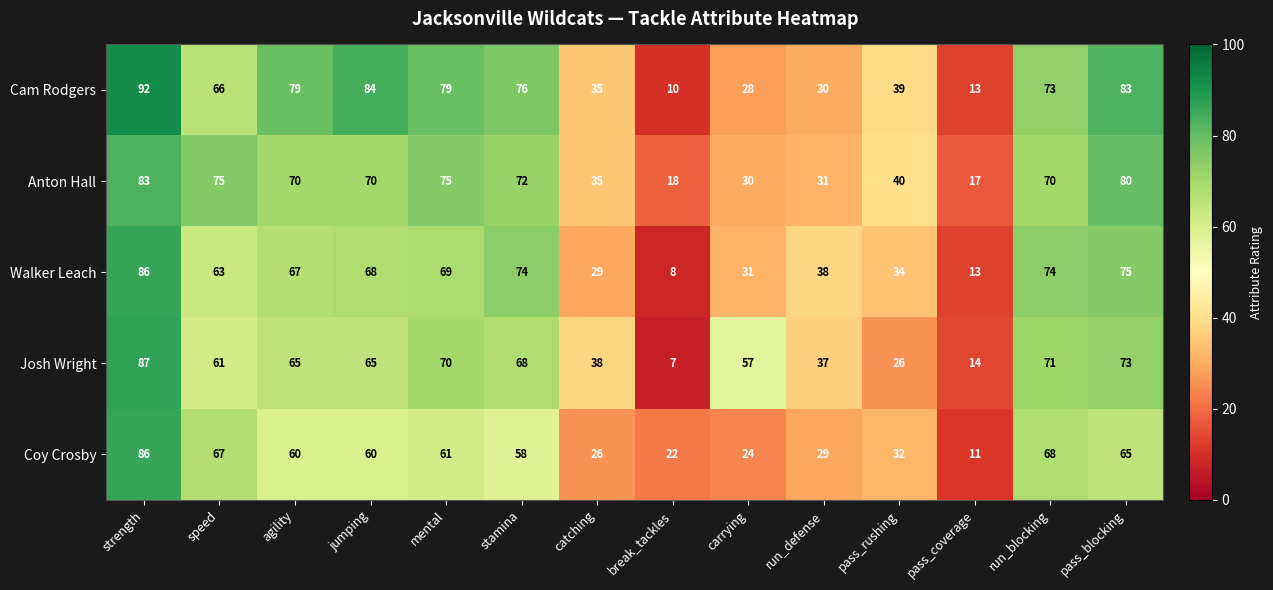

Count the number of categories in the chart.

14